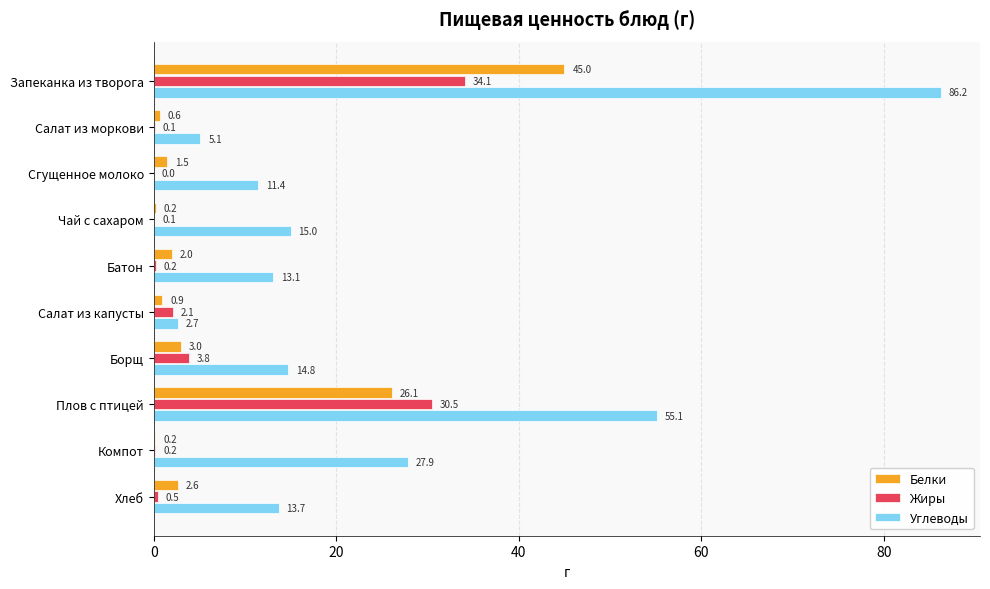

What are all the series names shown in the legend?

Белки, Жиры, Углеводы